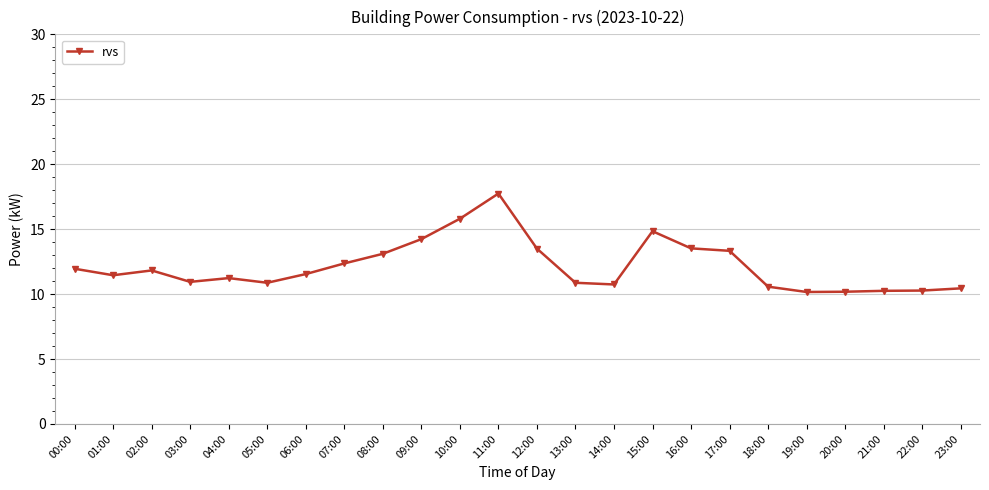

True or false: the data has more than 0 interior local peaks.

True